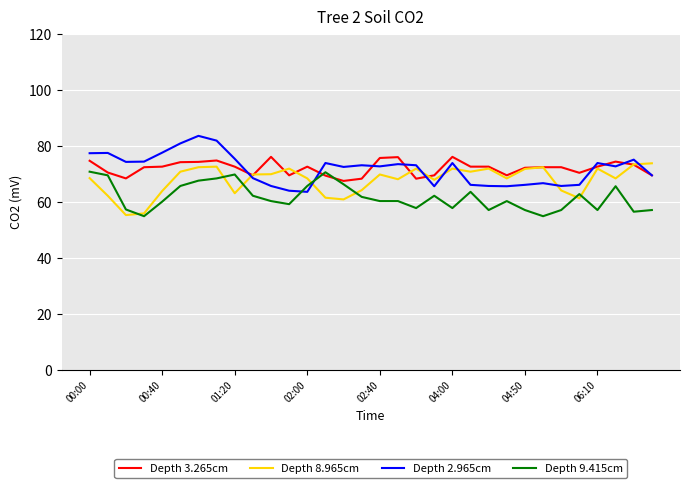

How many times do Depth 9.415cm and Depth 2.965cm cross each other?

2